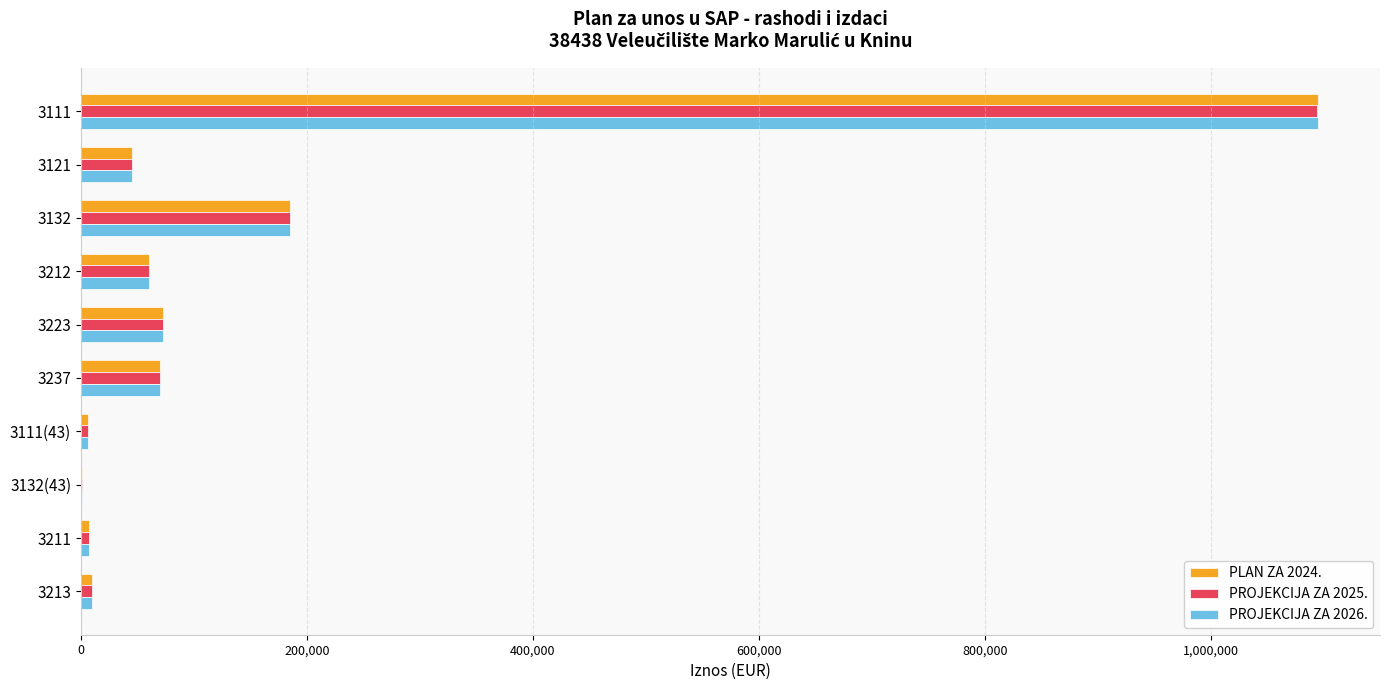

What is the greatest value displayed?

1094794